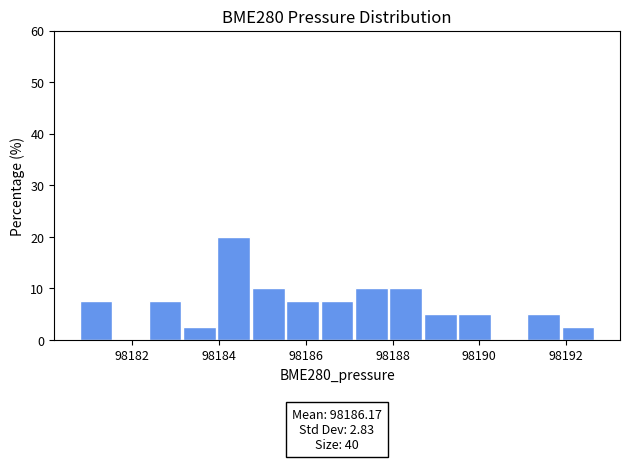

Read against the x-axis, roughly where is the centre of the tallest bar?

98184.4